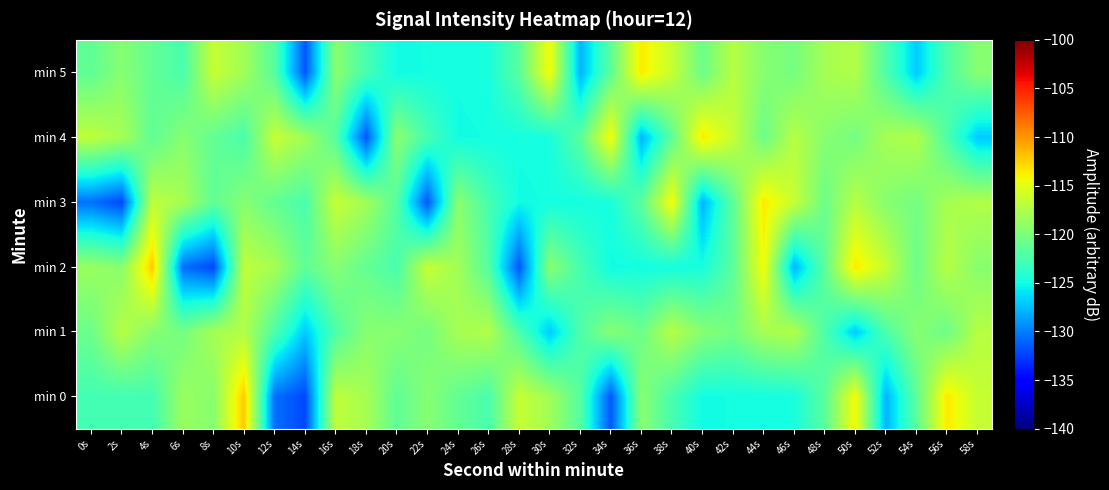

Reading left to right, what are all the values shown in this chart?

min 0: 0s=-122.8	2s=-122.8	4s=-122.7	6s=-118.6	8s=-119.4	10s=-112.2	12s=-130.6	14s=-132.2	16s=-116.8	18s=-118.0	20s=-121.4	22s=-119.5	24s=-121.2	26s=-122.4	28s=-116.4	30s=-118.2	32s=-121.9	34s=-131.6	36s=-119.3	38s=-122.6	40s=-125.1	42s=-125.0	44s=-124.9	46s=-124.8	48s=-121.6	50s=-114.2	52s=-127.9	54s=-121.5	56s=-113.5	58s=-116.5
min 1: 0s=-120.7	2s=-117.2	4s=-119.4	6s=-120.3	8s=-118.0	10s=-117.4	12s=-122.2	14s=-127.0	16s=-122.3	18s=-119.4	20s=-119.4	22s=-120.3	24s=-118.0	26s=-117.4	28s=-122.2	30s=-127.0	32s=-122.3	34s=-119.4	36s=-120.7	38s=-117.2	40s=-119.4	42s=-120.3	44s=-118.0	46s=-117.4	48s=-122.2	50s=-127.0	52s=-122.3	54s=-119.4	56s=-120.7	58s=-117.2
min 2: 0s=-118.6	2s=-119.4	4s=-112.2	6s=-130.6	8s=-132.2	10s=-116.8	12s=-118.0	14s=-121.4	16s=-119.5	18s=-121.2	20s=-122.4	22s=-116.4	24s=-118.2	26s=-121.9	28s=-131.6	30s=-119.3	32s=-122.6	34s=-125.1	36s=-125.0	38s=-124.9	40s=-124.8	42s=-121.6	44s=-114.2	46s=-127.9	48s=-121.5	50s=-113.5	52s=-116.5	54s=-120.7	56s=-117.2	58s=-119.4
min 3: 0s=-130.6	2s=-132.2	4s=-116.8	6s=-118.0	8s=-121.4	10s=-119.5	12s=-121.2	14s=-122.4	16s=-116.4	18s=-118.2	20s=-121.9	22s=-131.6	24s=-119.3	26s=-122.6	28s=-125.1	30s=-125.0	32s=-124.9	34s=-124.8	36s=-121.6	38s=-114.2	40s=-127.9	42s=-121.5	44s=-113.5	46s=-116.5	48s=-120.7	50s=-117.2	52s=-119.4	54s=-120.3	56s=-118.0	58s=-117.4
min 4: 0s=-116.8	2s=-118.0	4s=-121.4	6s=-119.5	8s=-121.2	10s=-122.4	12s=-116.4	14s=-118.2	16s=-121.9	18s=-131.6	20s=-119.3	22s=-122.6	24s=-125.1	26s=-125.0	28s=-124.9	30s=-124.8	32s=-121.6	34s=-114.2	36s=-127.9	38s=-121.5	40s=-113.5	42s=-116.5	44s=-120.7	46s=-117.2	48s=-119.4	50s=-120.3	52s=-118.0	54s=-117.4	56s=-122.2	58s=-127.0
min 5: 0s=-121.4	2s=-119.5	4s=-121.2	6s=-122.4	8s=-116.4	10s=-118.2	12s=-121.9	14s=-131.6	16s=-119.3	18s=-122.6	20s=-125.1	22s=-125.0	24s=-124.9	26s=-124.8	28s=-121.6	30s=-114.2	32s=-127.9	34s=-121.5	36s=-113.5	38s=-116.5	40s=-120.7	42s=-117.2	44s=-119.4	46s=-120.3	48s=-118.0	50s=-117.4	52s=-122.2	54s=-127.0	56s=-122.3	58s=-119.4